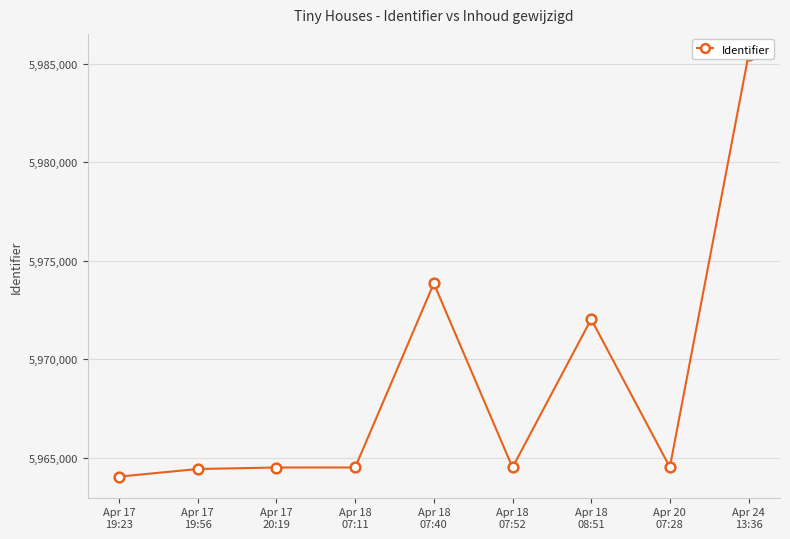

Reading left to right, list all the values displayed in this chart.

5964056	5964441	5964517	5964518	5973852	5964520	5972037	5964534	5985435